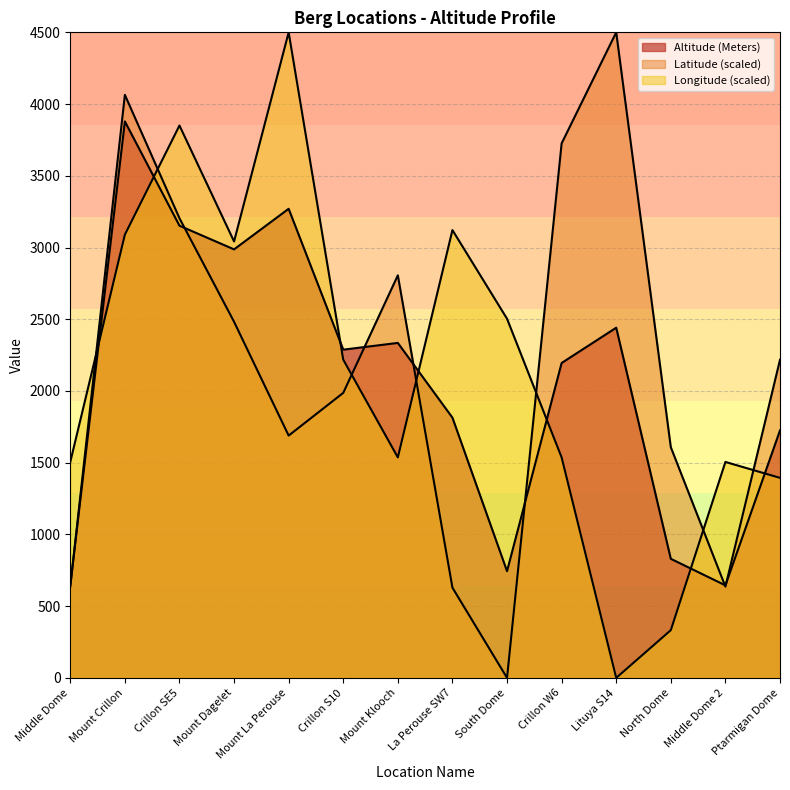

How many values in the Longitude series are below 2218?

7